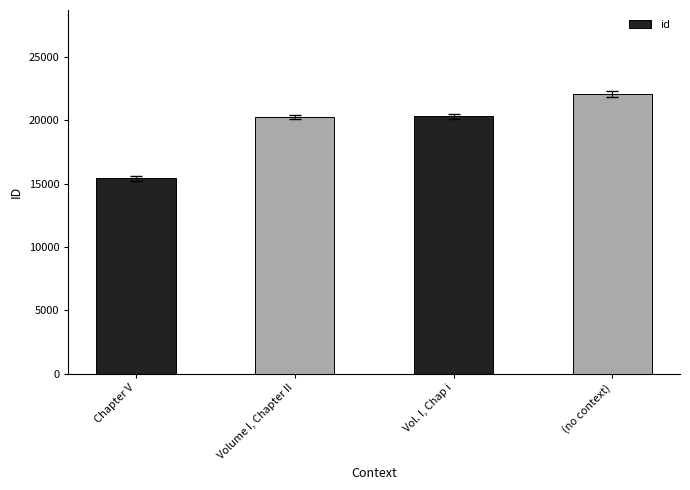

What is the sum of all values?

78035